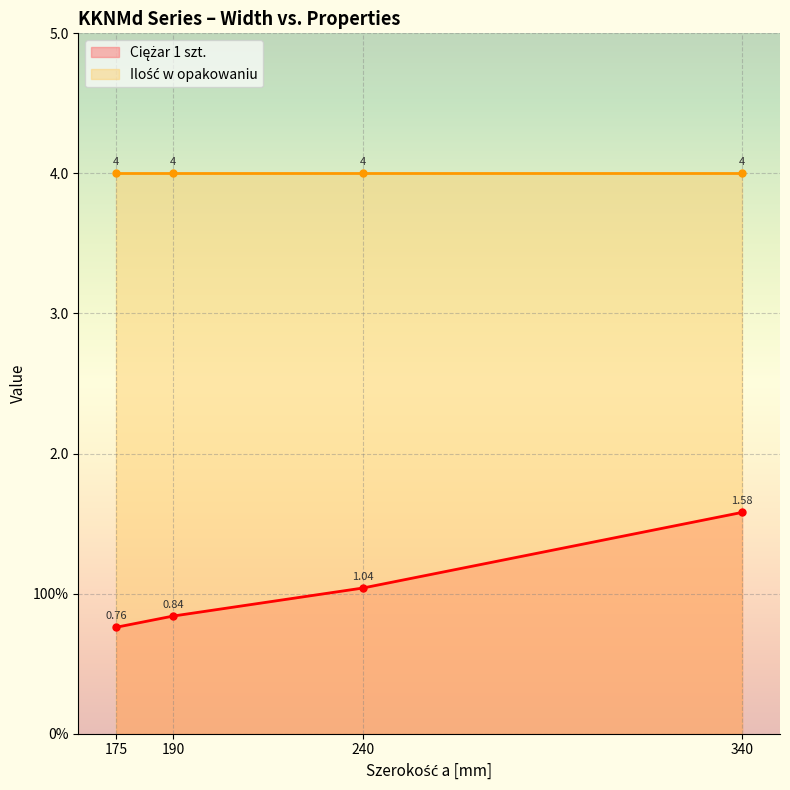

Does the chart display data point markers on the line(s)?

Yes